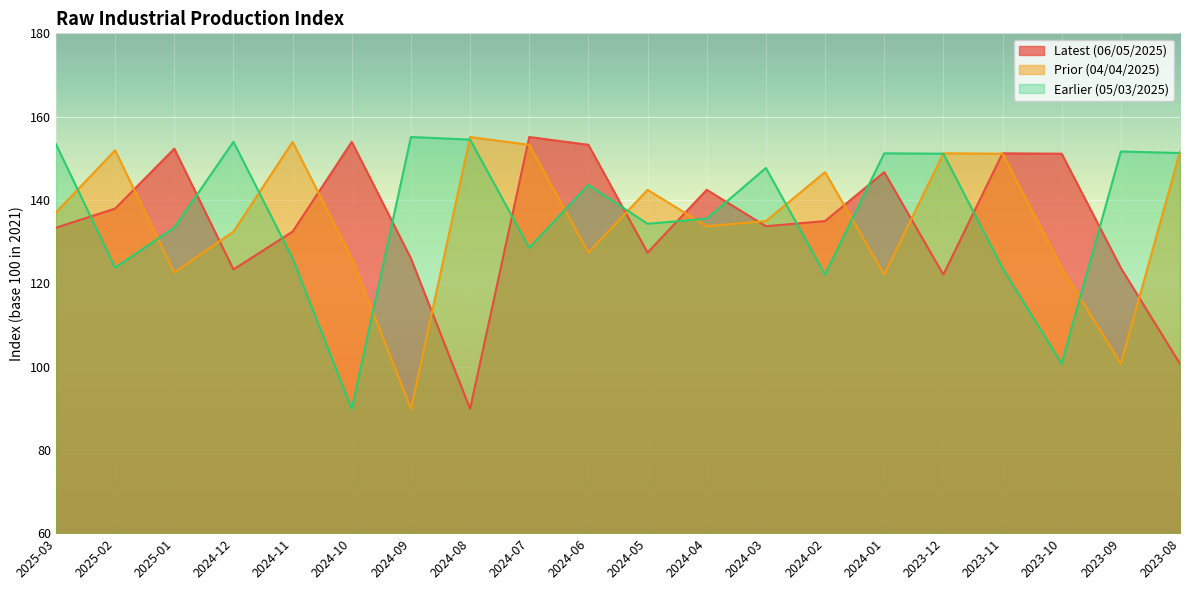

How many data points in Latest (06/05/2025) are less than 134?

10